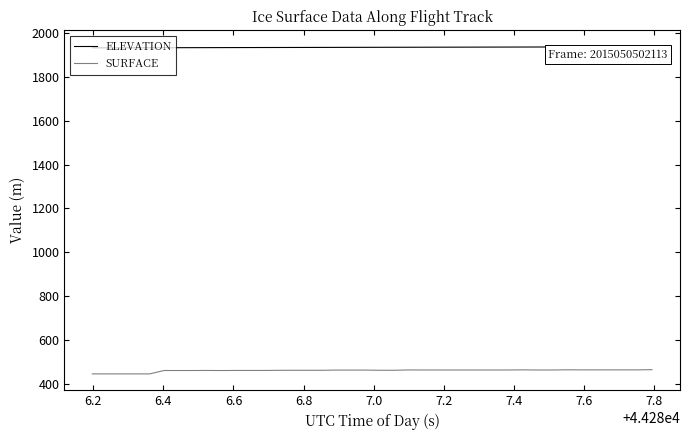

What is the minimum value for SURFACE?

444.7